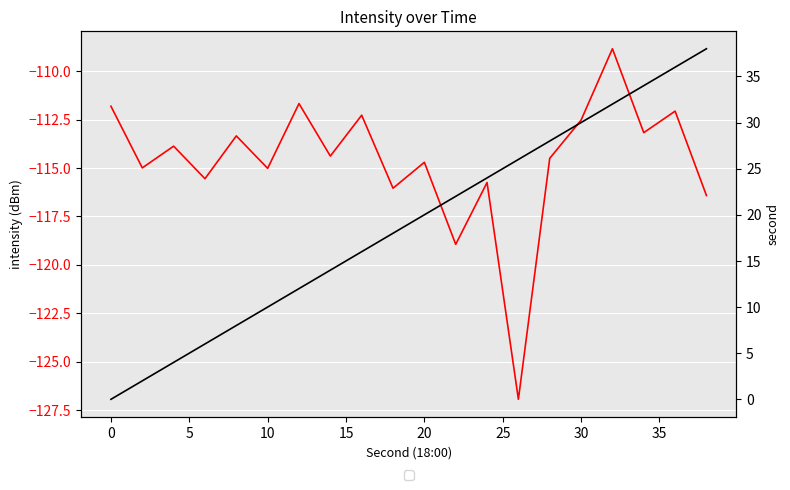

Rank the series by their average value, from highest to lowest.

second, intensity(dBm)